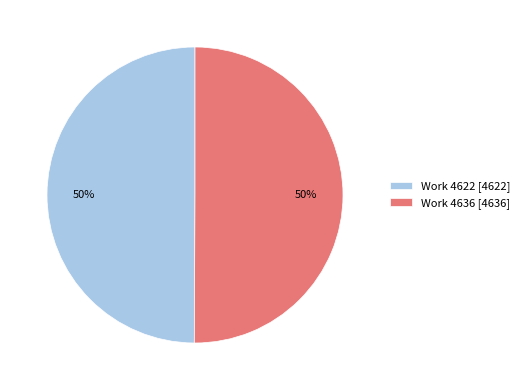

Is the sum of Work 4636 [4636] and Work 4622 [4622] greater than half?

Yes